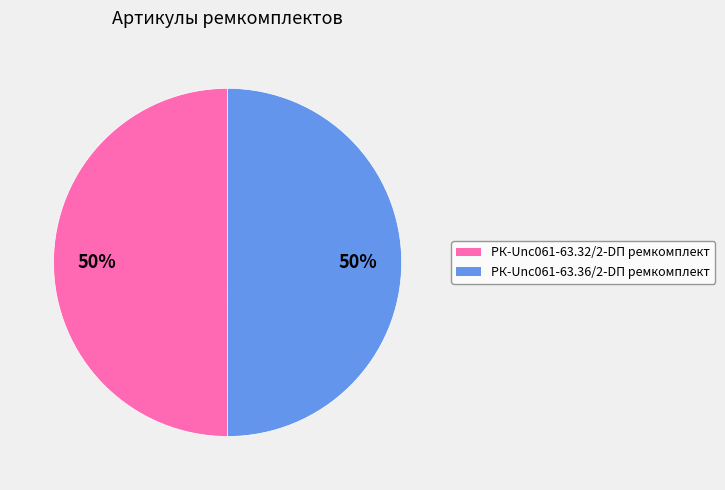

Do РК-Unc061-63.32/2-DП ремкомплект and РК-Unc061-63.36/2-DП ремкомплект together represent more than half of the pie?

Yes